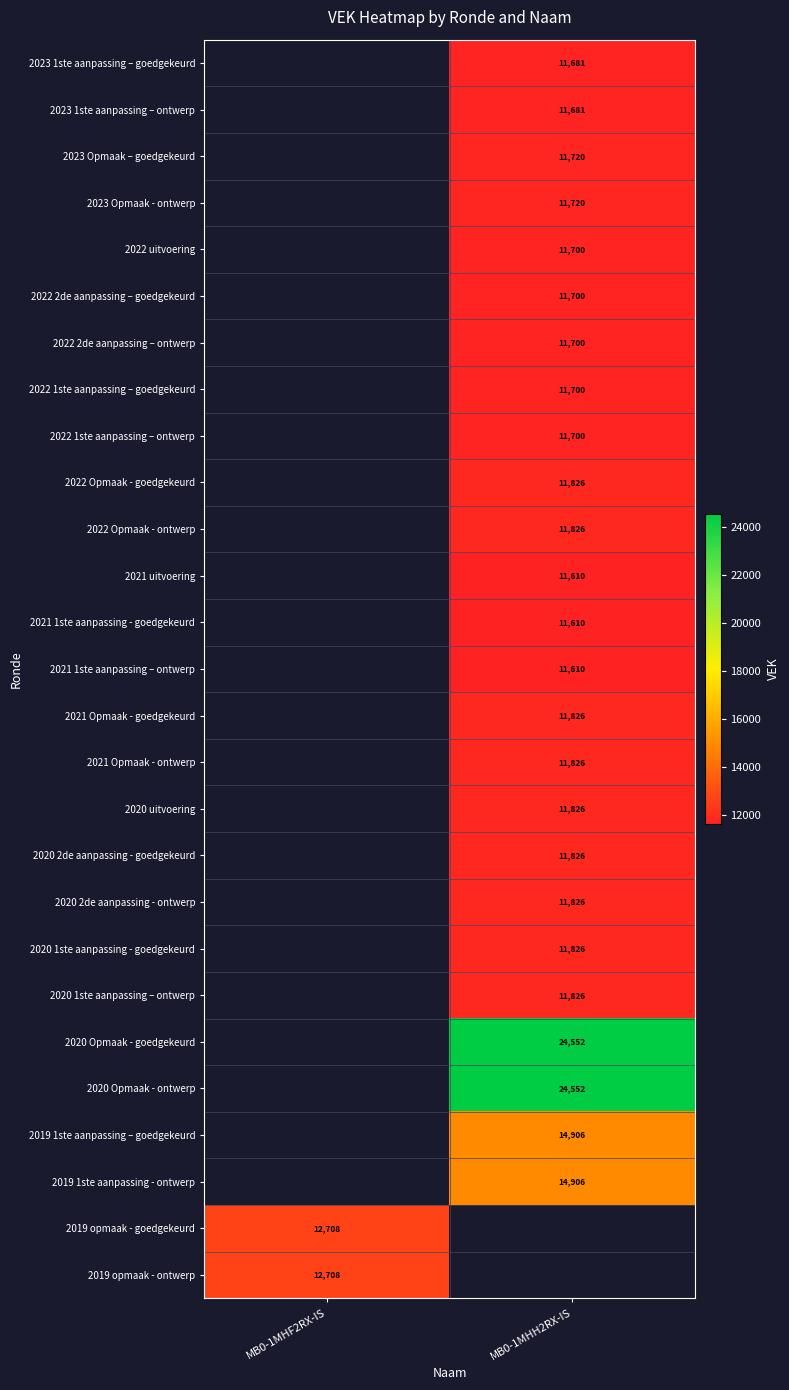

True or false: 2021 uitvoering has a value of 11610 at MB0-1MHH2RX-IS.

True